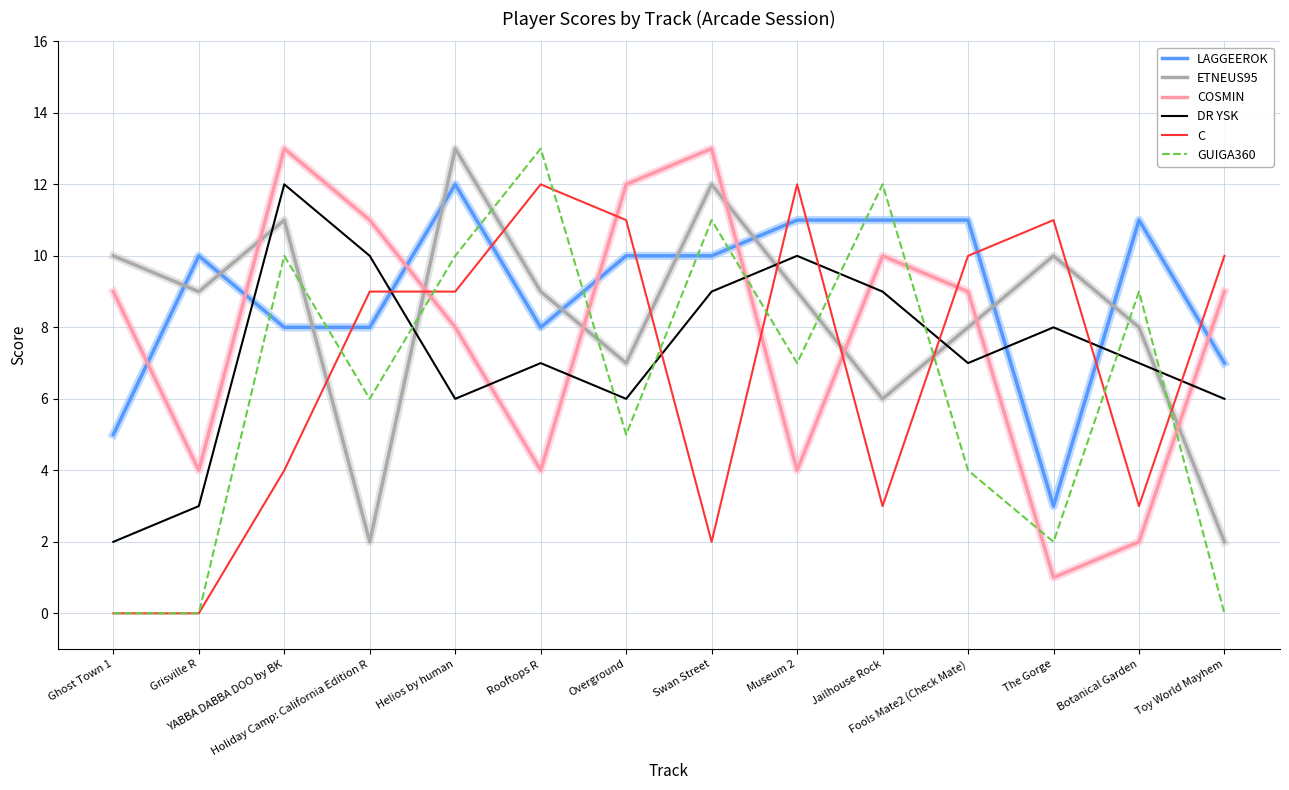

What is the maximum value for ETNEUS95?

13